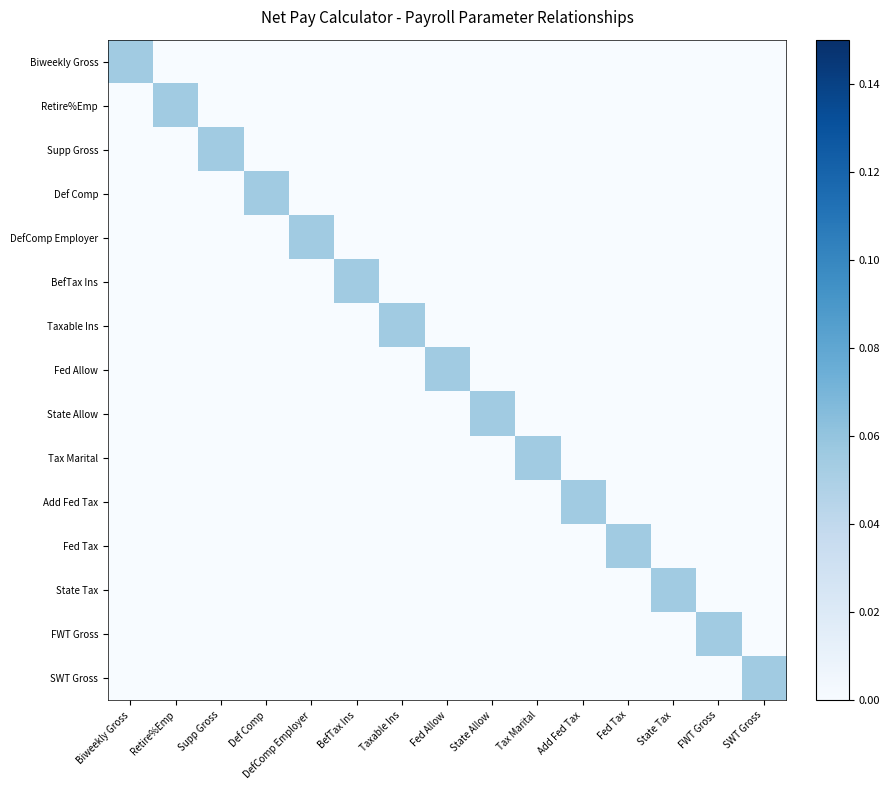

Which has a higher value, Taxable Ins or Add Fed Tax?

Taxable Ins